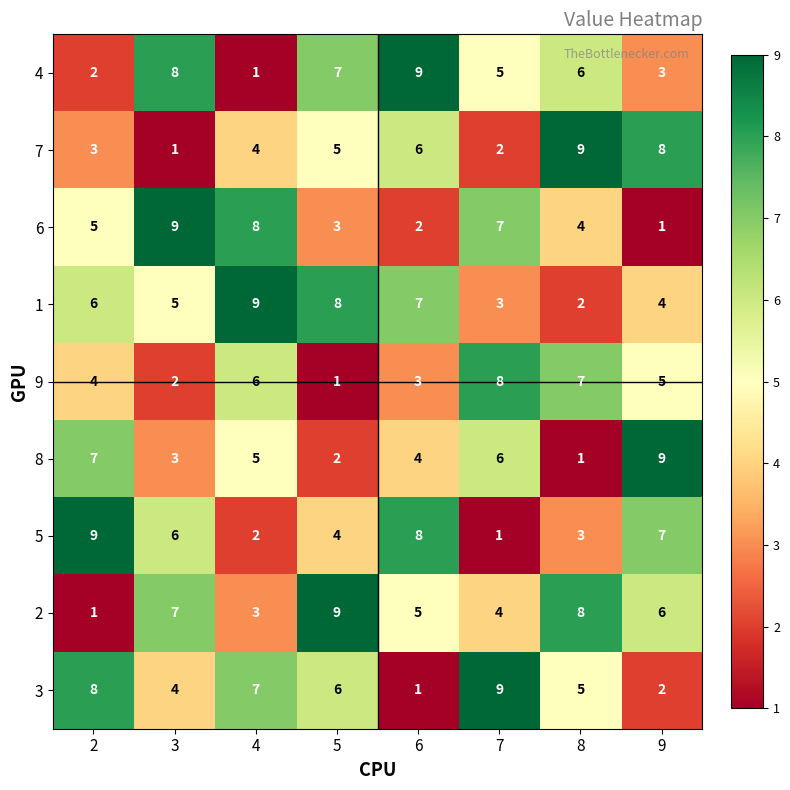

True or false: 2 has a value of 3 at 3.

False